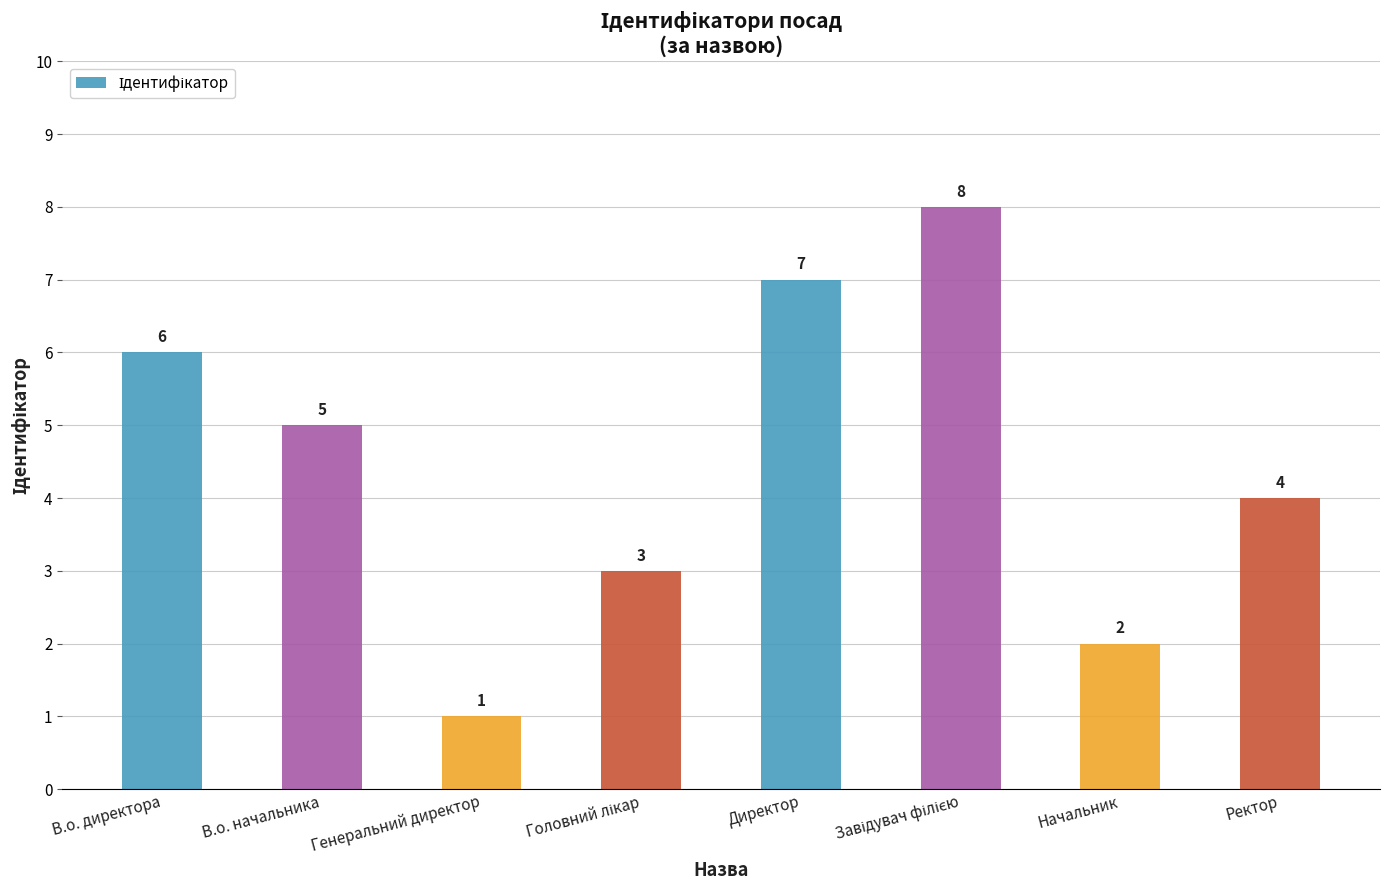

Which category has the lowest value across all series?

Генеральний директор